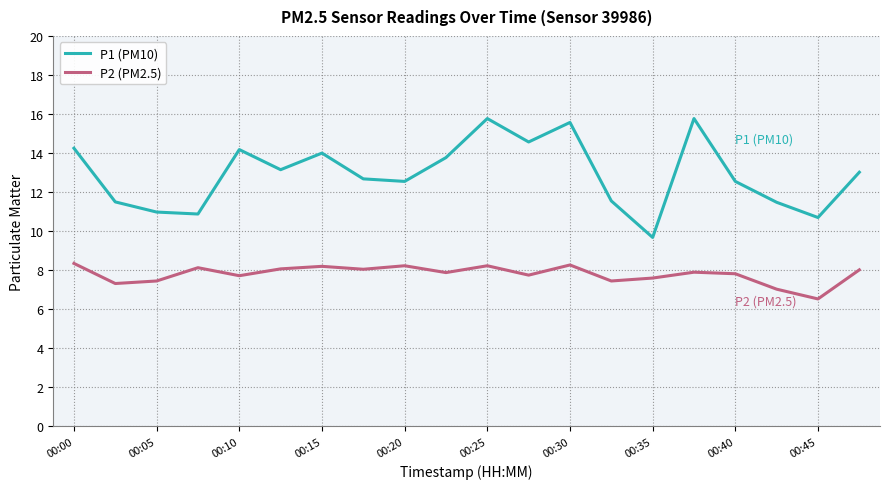

List the series in order of their overall mean, highest first.

P1 (PM10), P2 (PM2.5)